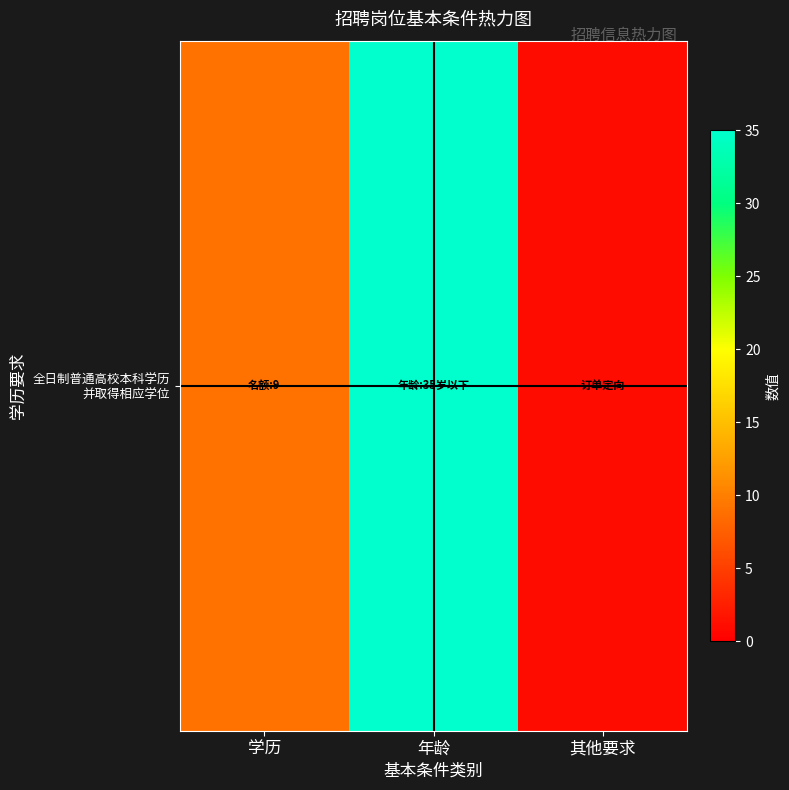

What is the ratio of the value at 学历 to the value at 其他要求?

9.0